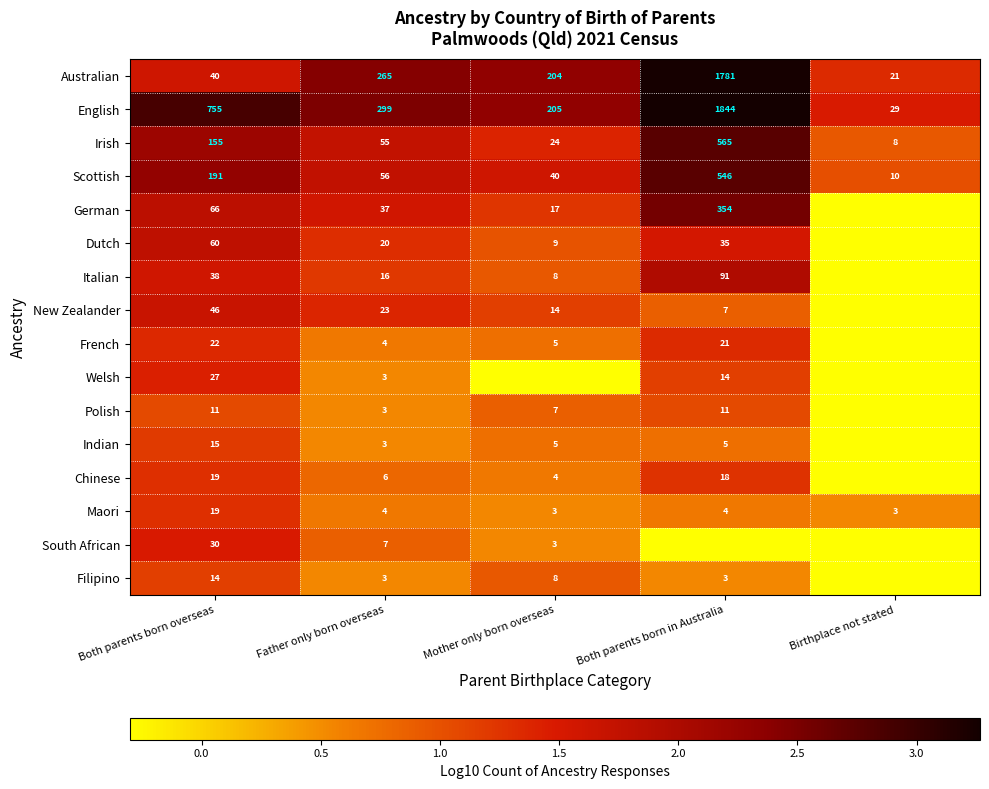

At which label does Maori reach its peak?

Both parents born overseas